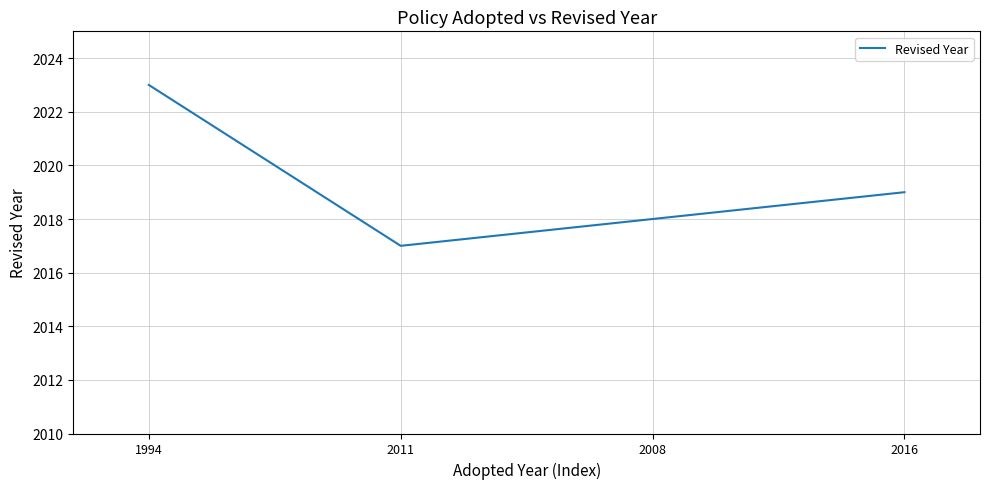

How many values are below 2019?

2